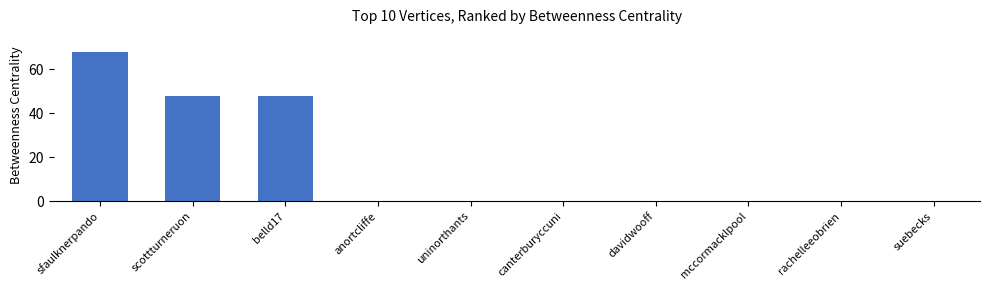

Reading left to right, list all the values displayed in this chart.

68	48	48	0	0	0	0	0	0	0